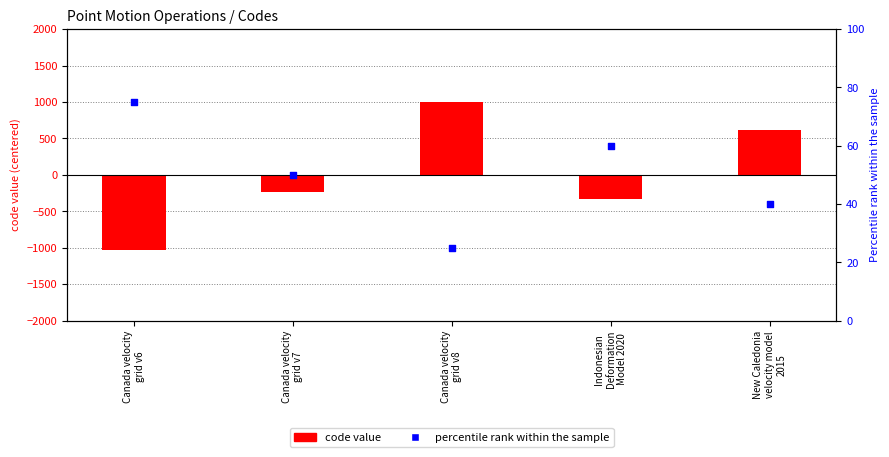

Which series has the largest Y range (max minus min)?

CODE (centered)